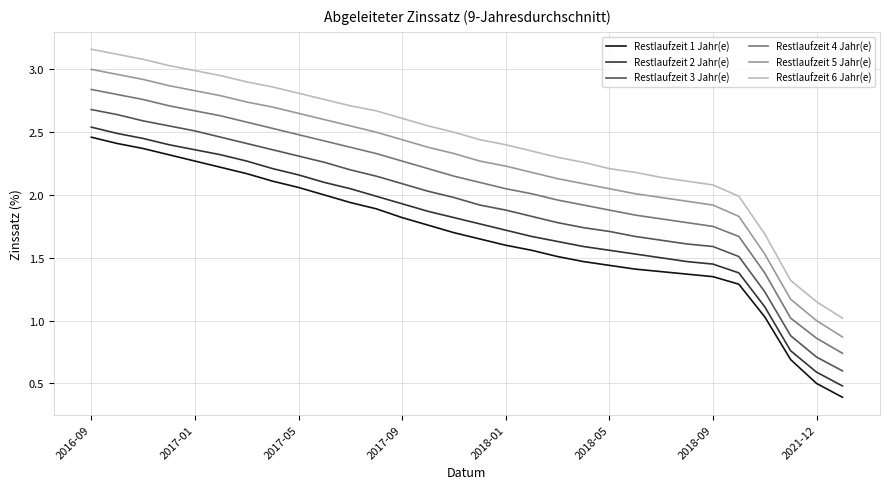

True or false: Restlaufzeit 2 Jahr(e) and Restlaufzeit 6 Jahr(e) cross at least once.

False